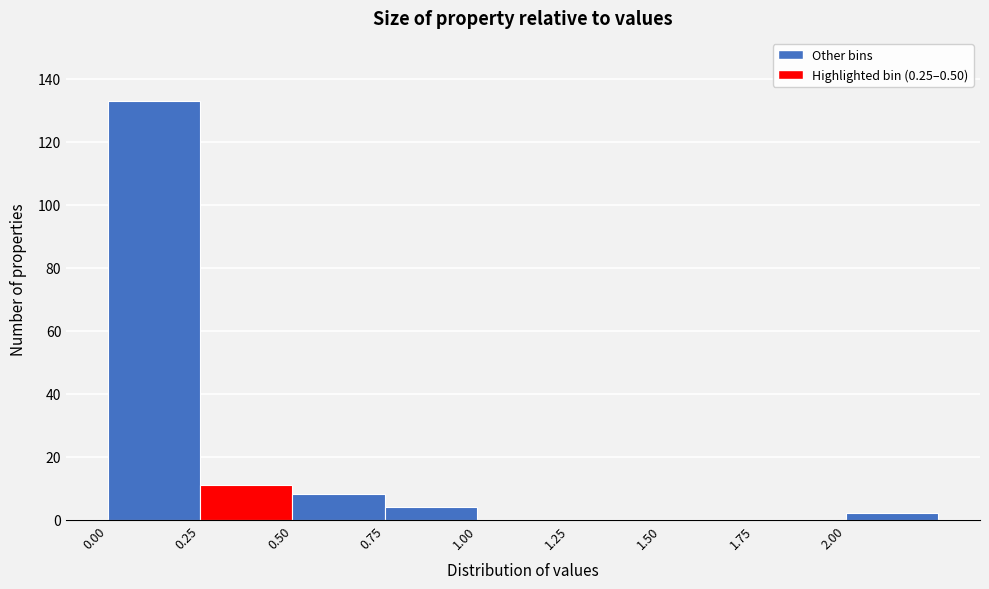

What is the height of the bar covering 0.25 to 0.50 on the x-axis? The values are not printed on the chart, so give them approximately, as read against the axis.

12